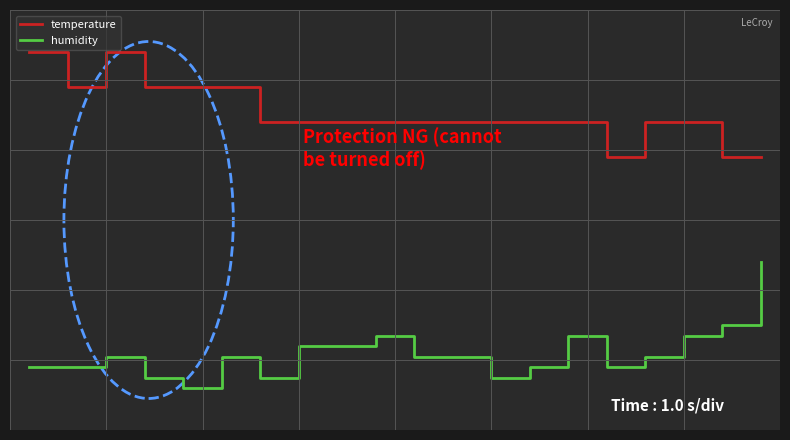

Is this an area chart (filled region under the line)?

No